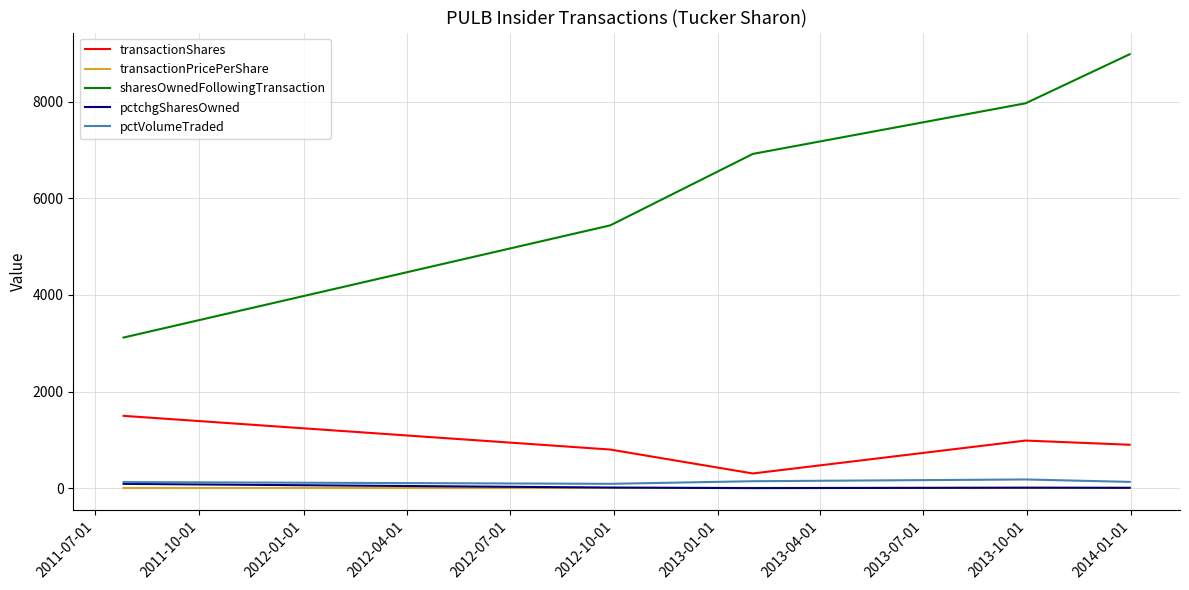

Which series has the largest range (max minus min)?

sharesOwnedFollowingTransaction